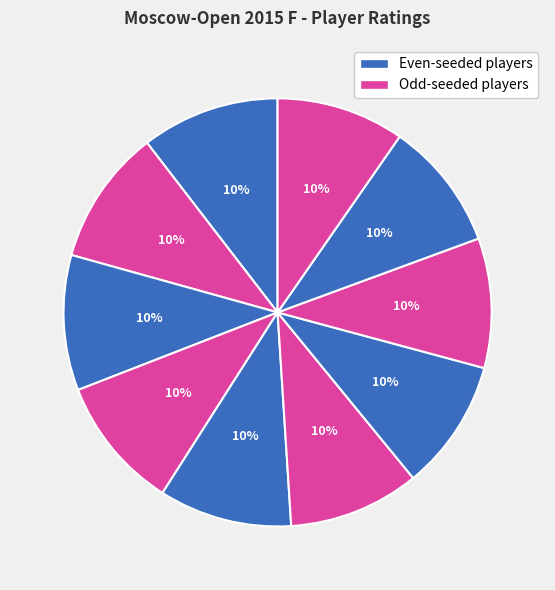

How many segments does this pie chart have?

10